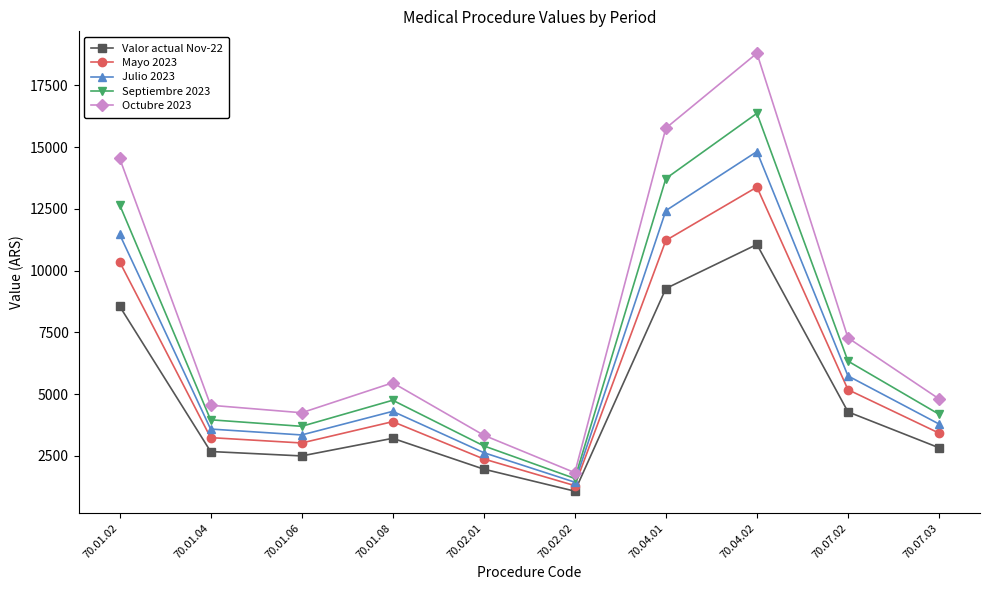

Reading left to right, extract all data points from this chart.

Valor actual Nov-22: 70.01.02=8562.2	70.01.04=2675.7	70.01.06=2497.3	70.01.08=3210.8	70.02.01=1962.2	70.02.02=1070.3	70.04.01=9275.7	70.04.02=11059.4	70.07.02=4281.1	70.07.03=2827.4
Mayo 2023: 70.01.02=10360.2	70.01.04=3237.6	70.01.06=3021.7	70.01.08=3885.1	70.02.01=2374.2	70.02.02=1295.0	70.04.01=11223.6	70.04.02=13381.9	70.07.02=5180.1	70.07.03=3421.2
Julio 2023: 70.01.02=11473.3	70.01.04=3585.4	70.01.06=3346.4	70.01.08=4302.5	70.02.01=2629.3	70.02.02=1434.2	70.04.01=12429.4	70.04.02=14819.7	70.07.02=5736.6	70.07.03=3788.8
Septiembre 2023: 70.01.02=12672.0	70.01.04=3960.0	70.01.06=3696.0	70.01.08=4752.0	70.02.01=2904.0	70.02.02=1584.0	70.04.01=13728.0	70.04.02=16368.0	70.07.02=6336.0	70.07.03=4184.6
Octubre 2023: 70.01.02=14555.7	70.01.04=4548.6	70.01.06=4245.4	70.01.08=5458.4	70.02.01=3335.7	70.02.02=1819.5	70.04.01=15768.6	70.04.02=18801.1	70.07.02=7277.8	70.07.03=4806.6